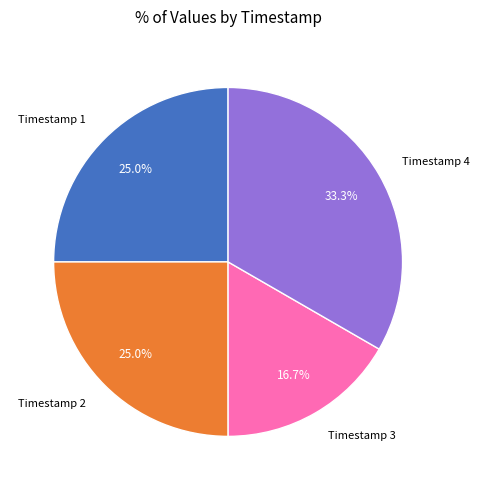

Does any single category account for the majority?

No